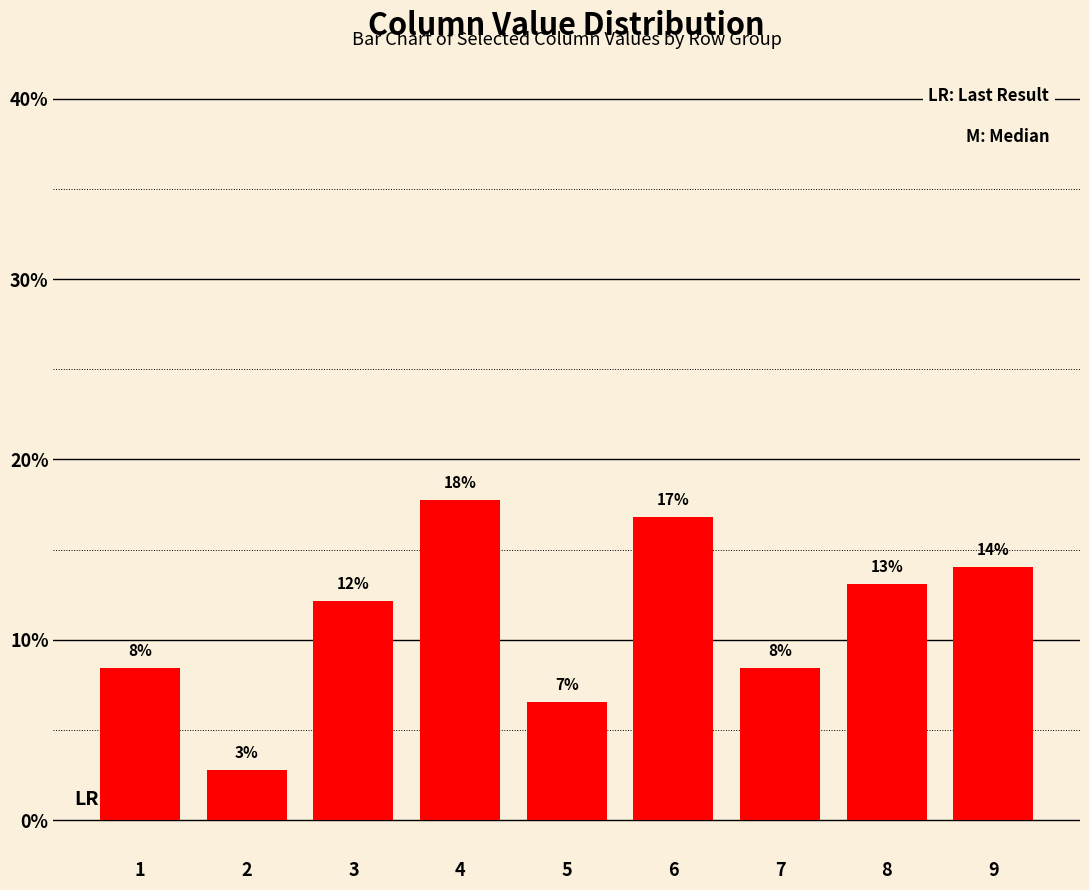

What is the average value?

11.1